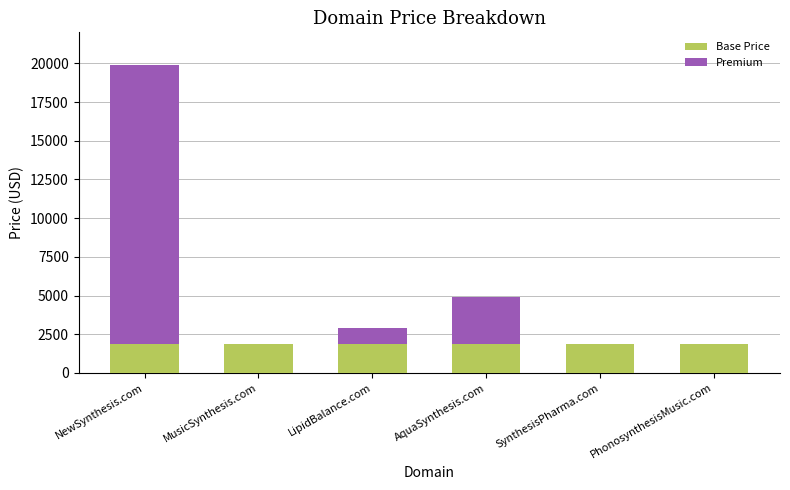

What is the sum of all Base Price values?

11328